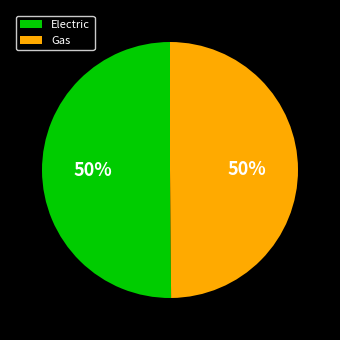

Do Gas and Electric together represent more than half of the pie?

Yes